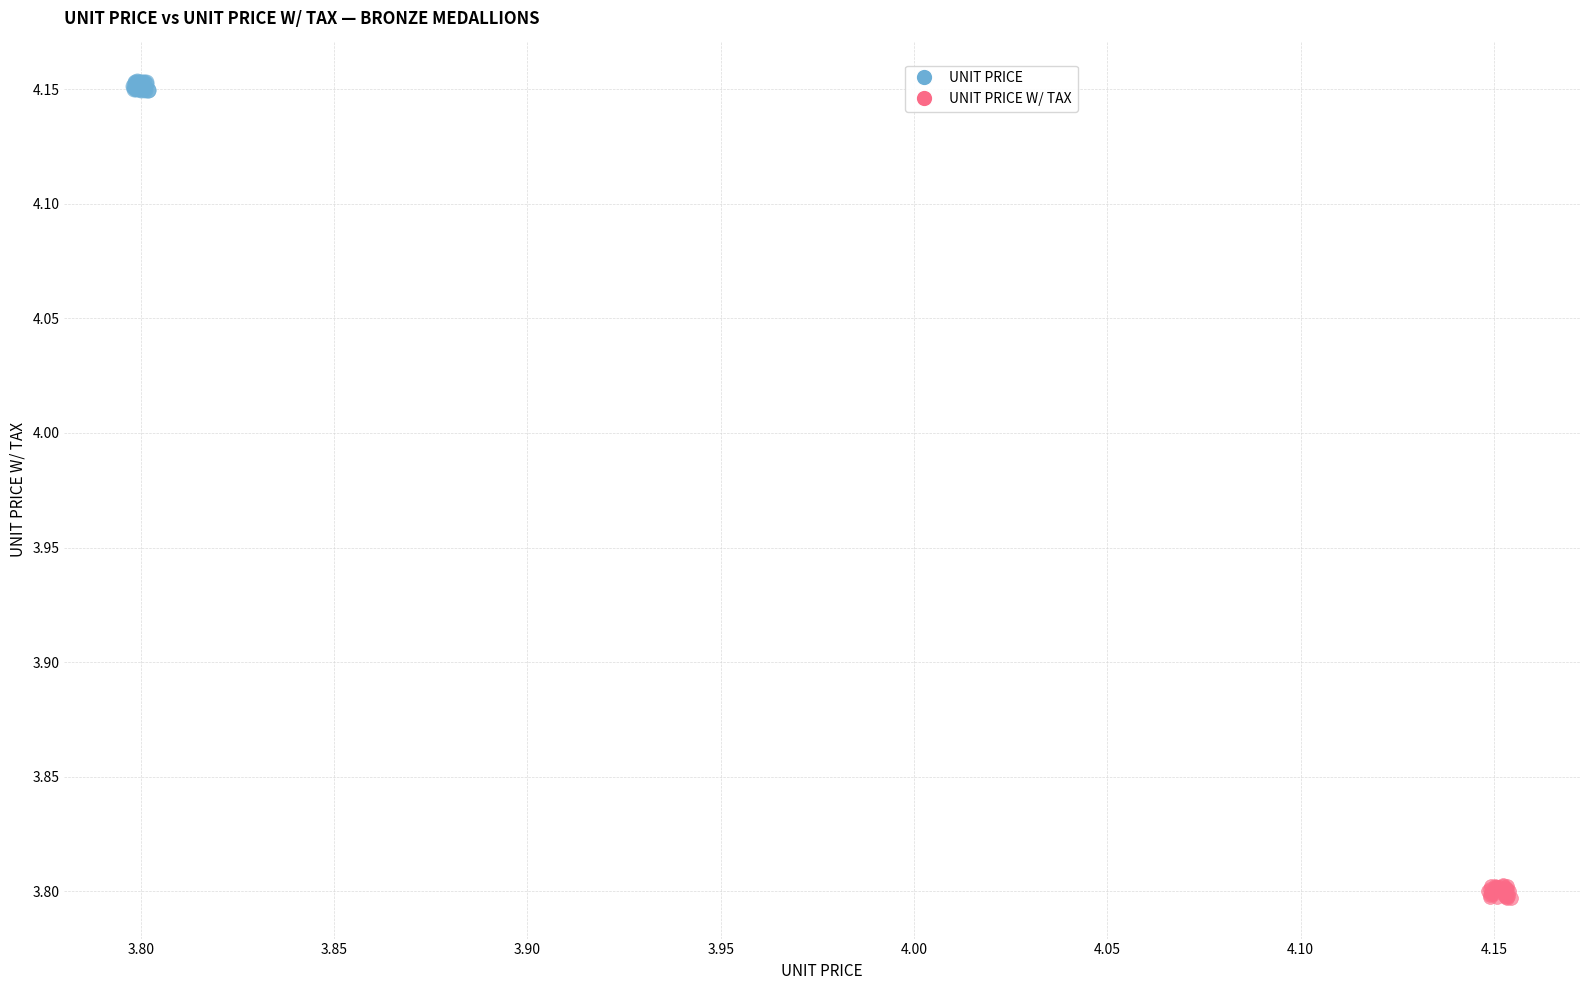

Which series reaches the maximum Y coordinate?

UNIT PRICE